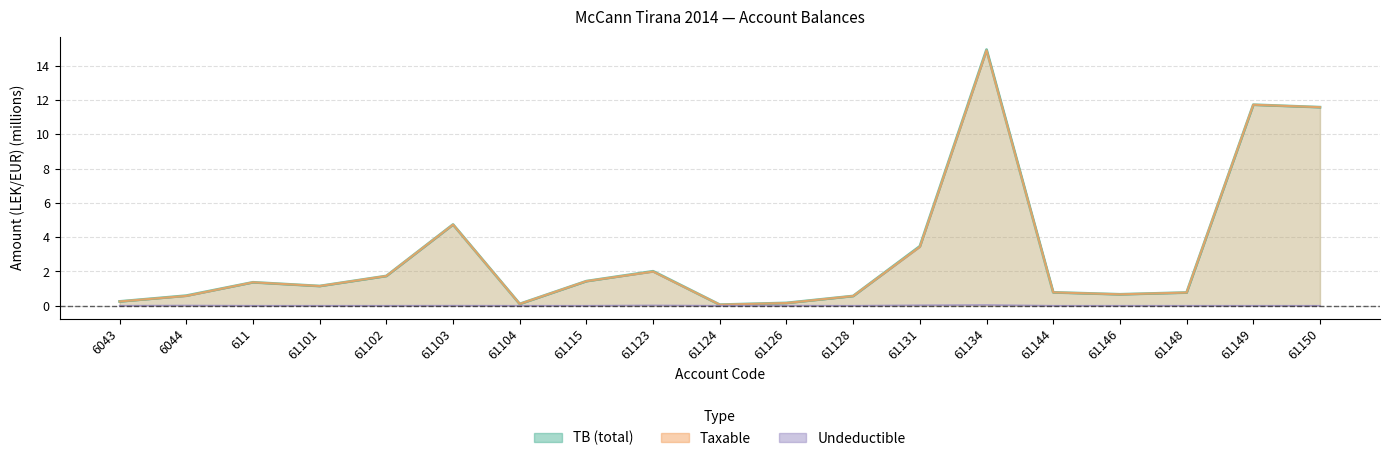

Reading right to left, transcribe all the data shown in this chart.

Taxable: 61150=11.6	61149=11.7	61148=0.8	61146=0.7	61144=0.8	61134=14.9	61131=3.4	61128=0.6	61126=0.2	61124=0.1	61123=2.0	61115=1.4	61104=0.1	61103=4.7	61102=1.7	61101=1.1	611=1.4	6044=0.6	6043=0.3
Undeductible: 61150=0.0	61149=0.0	61148=0.0	61146=0.0	61144=0.0	61134=0.0	61131=0.0	61128=0.0	61126=0.0	61124=0.0	61123=0.0	61115=0.0	61104=0.0	61103=0.0	61102=0.0	61101=0.0	611=0.0	6044=0.0	6043=0.0
TB: 61150=11.6	61149=11.7	61148=0.8	61146=0.7	61144=0.8	61134=14.9	61131=3.5	61128=0.6	61126=0.2	61124=0.1	61123=2.0	61115=1.4	61104=0.1	61103=4.7	61102=1.7	61101=1.1	611=1.4	6044=0.6	6043=0.3